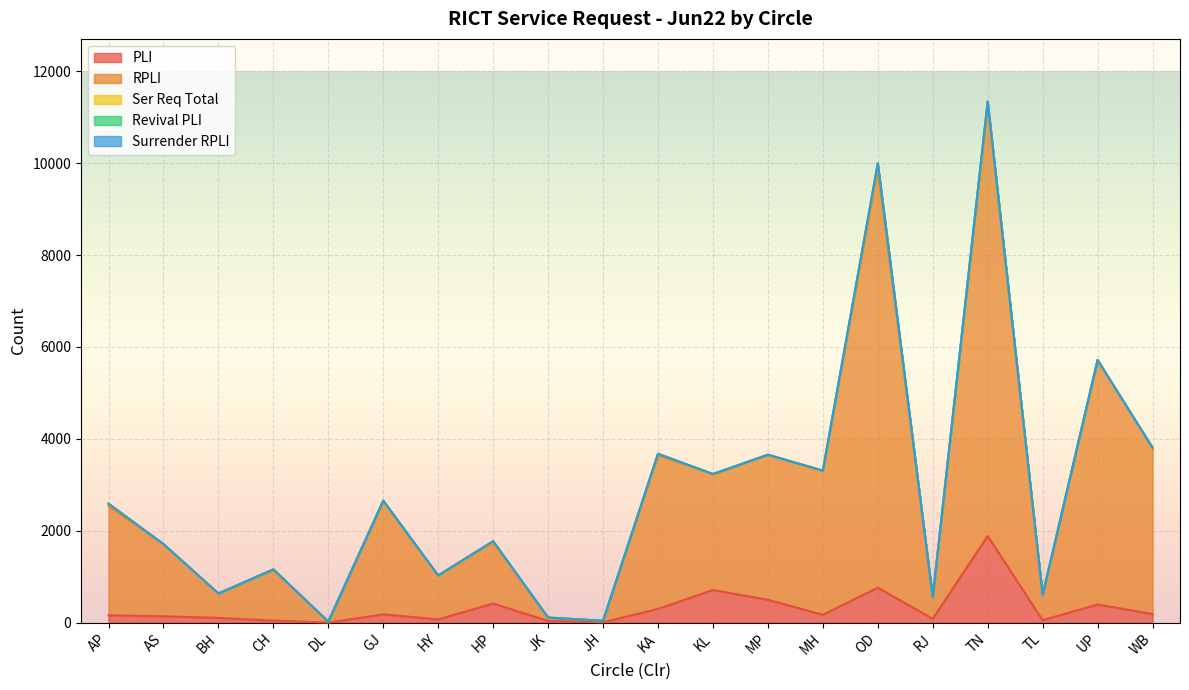

Does the chart display data point markers on the line(s)?

No